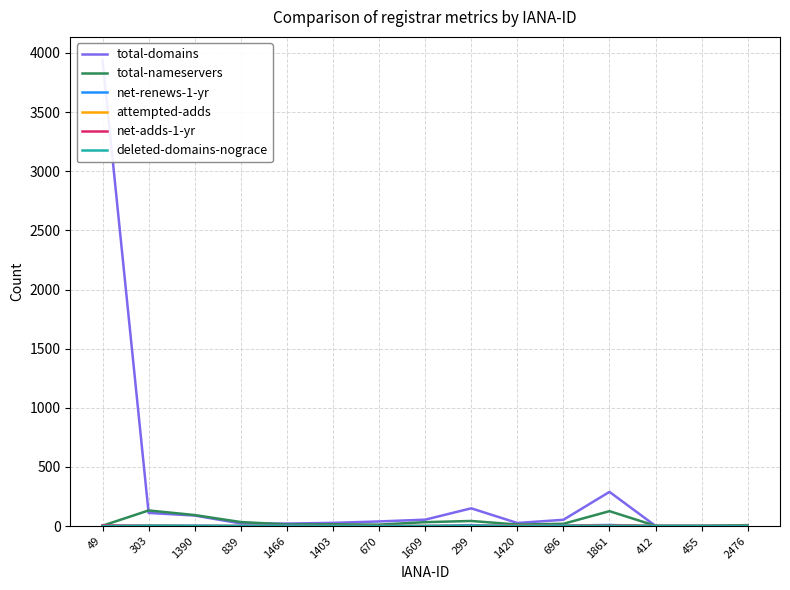

Reading left to right, list all the values displayed in this chart.

total-domains: 3939	111	89	22	21	27	39	54	150	26	53	289	1	1	3
total-nameservers: 3	132	93	34	14	15	12	33	43	13	19	126	2	2	8
net-renews-1-yr: 0	5	3	1	4	0	0	1	8	0	4	9	0	0	0
attempted-adds: 0	2	0	0	0	0	0	0	0	1	0	6	0	0	0
net-adds-1-yr: 6	0	0	0	0	0	0	0	0	1	0	6	0	0	0
deleted-domains-nograce: 0	2	1	0	0	0	0	0	0	0	0	3	0	0	0